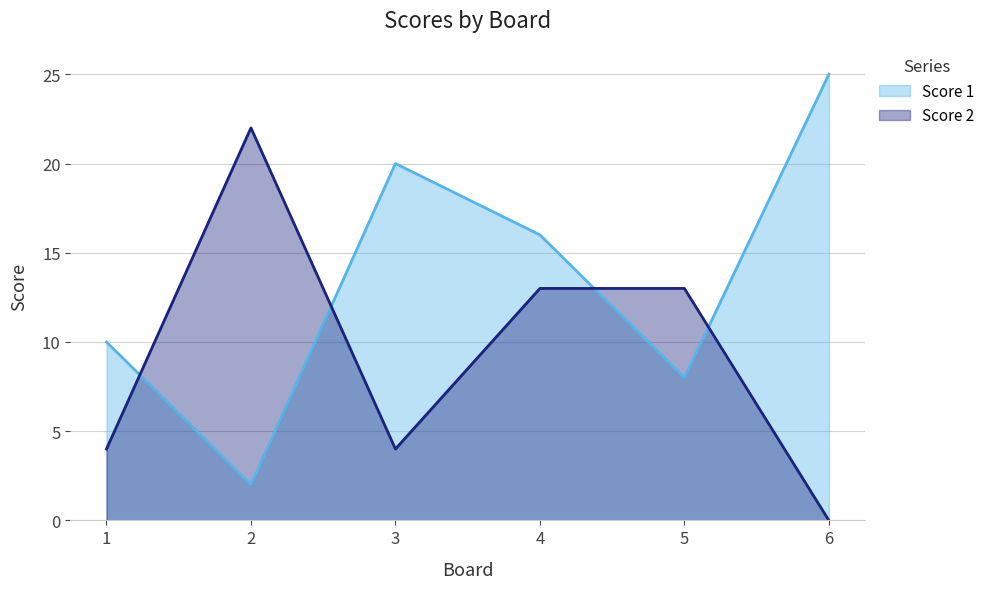

What is the sum of all Score 2 values?

56